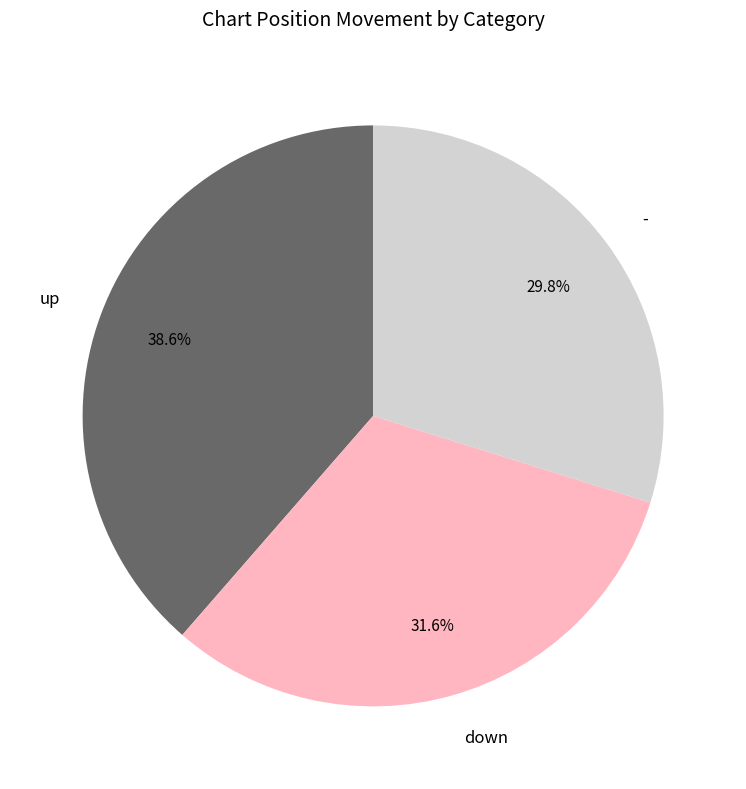

What is the largest slice in the pie chart?

up